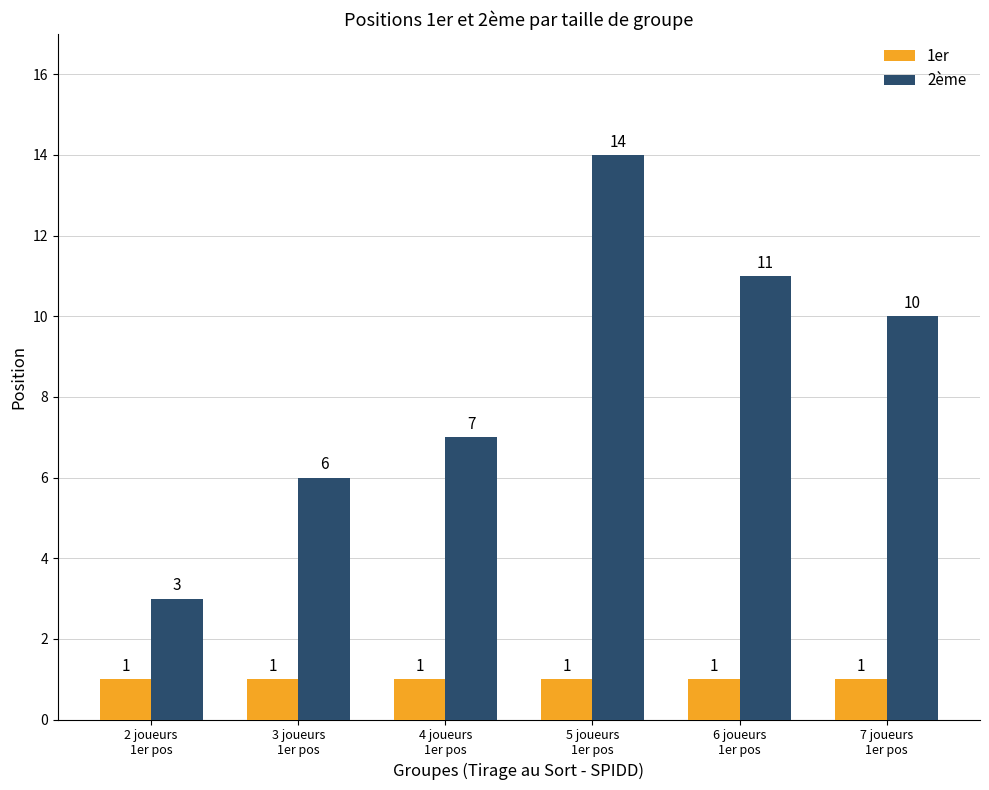

Count the number of categories in the chart.

6